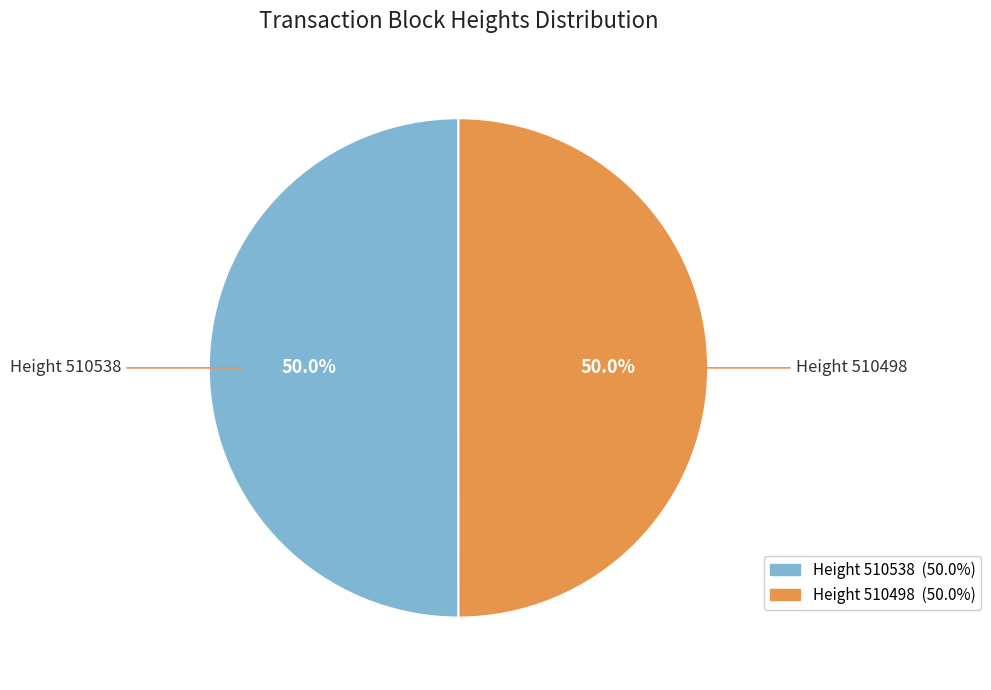

Approximately how many times larger is the value at Height 510538 compared to Height 510498?

1.0